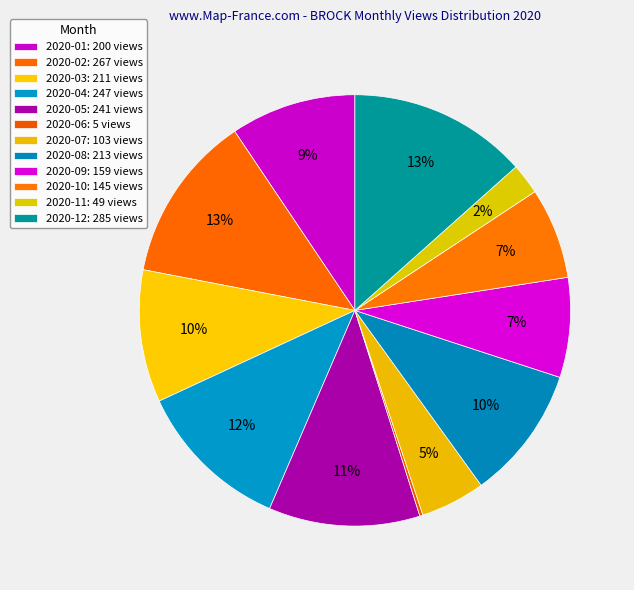

What percentage do 2020-09 and 2020-06 together represent?

7.7%